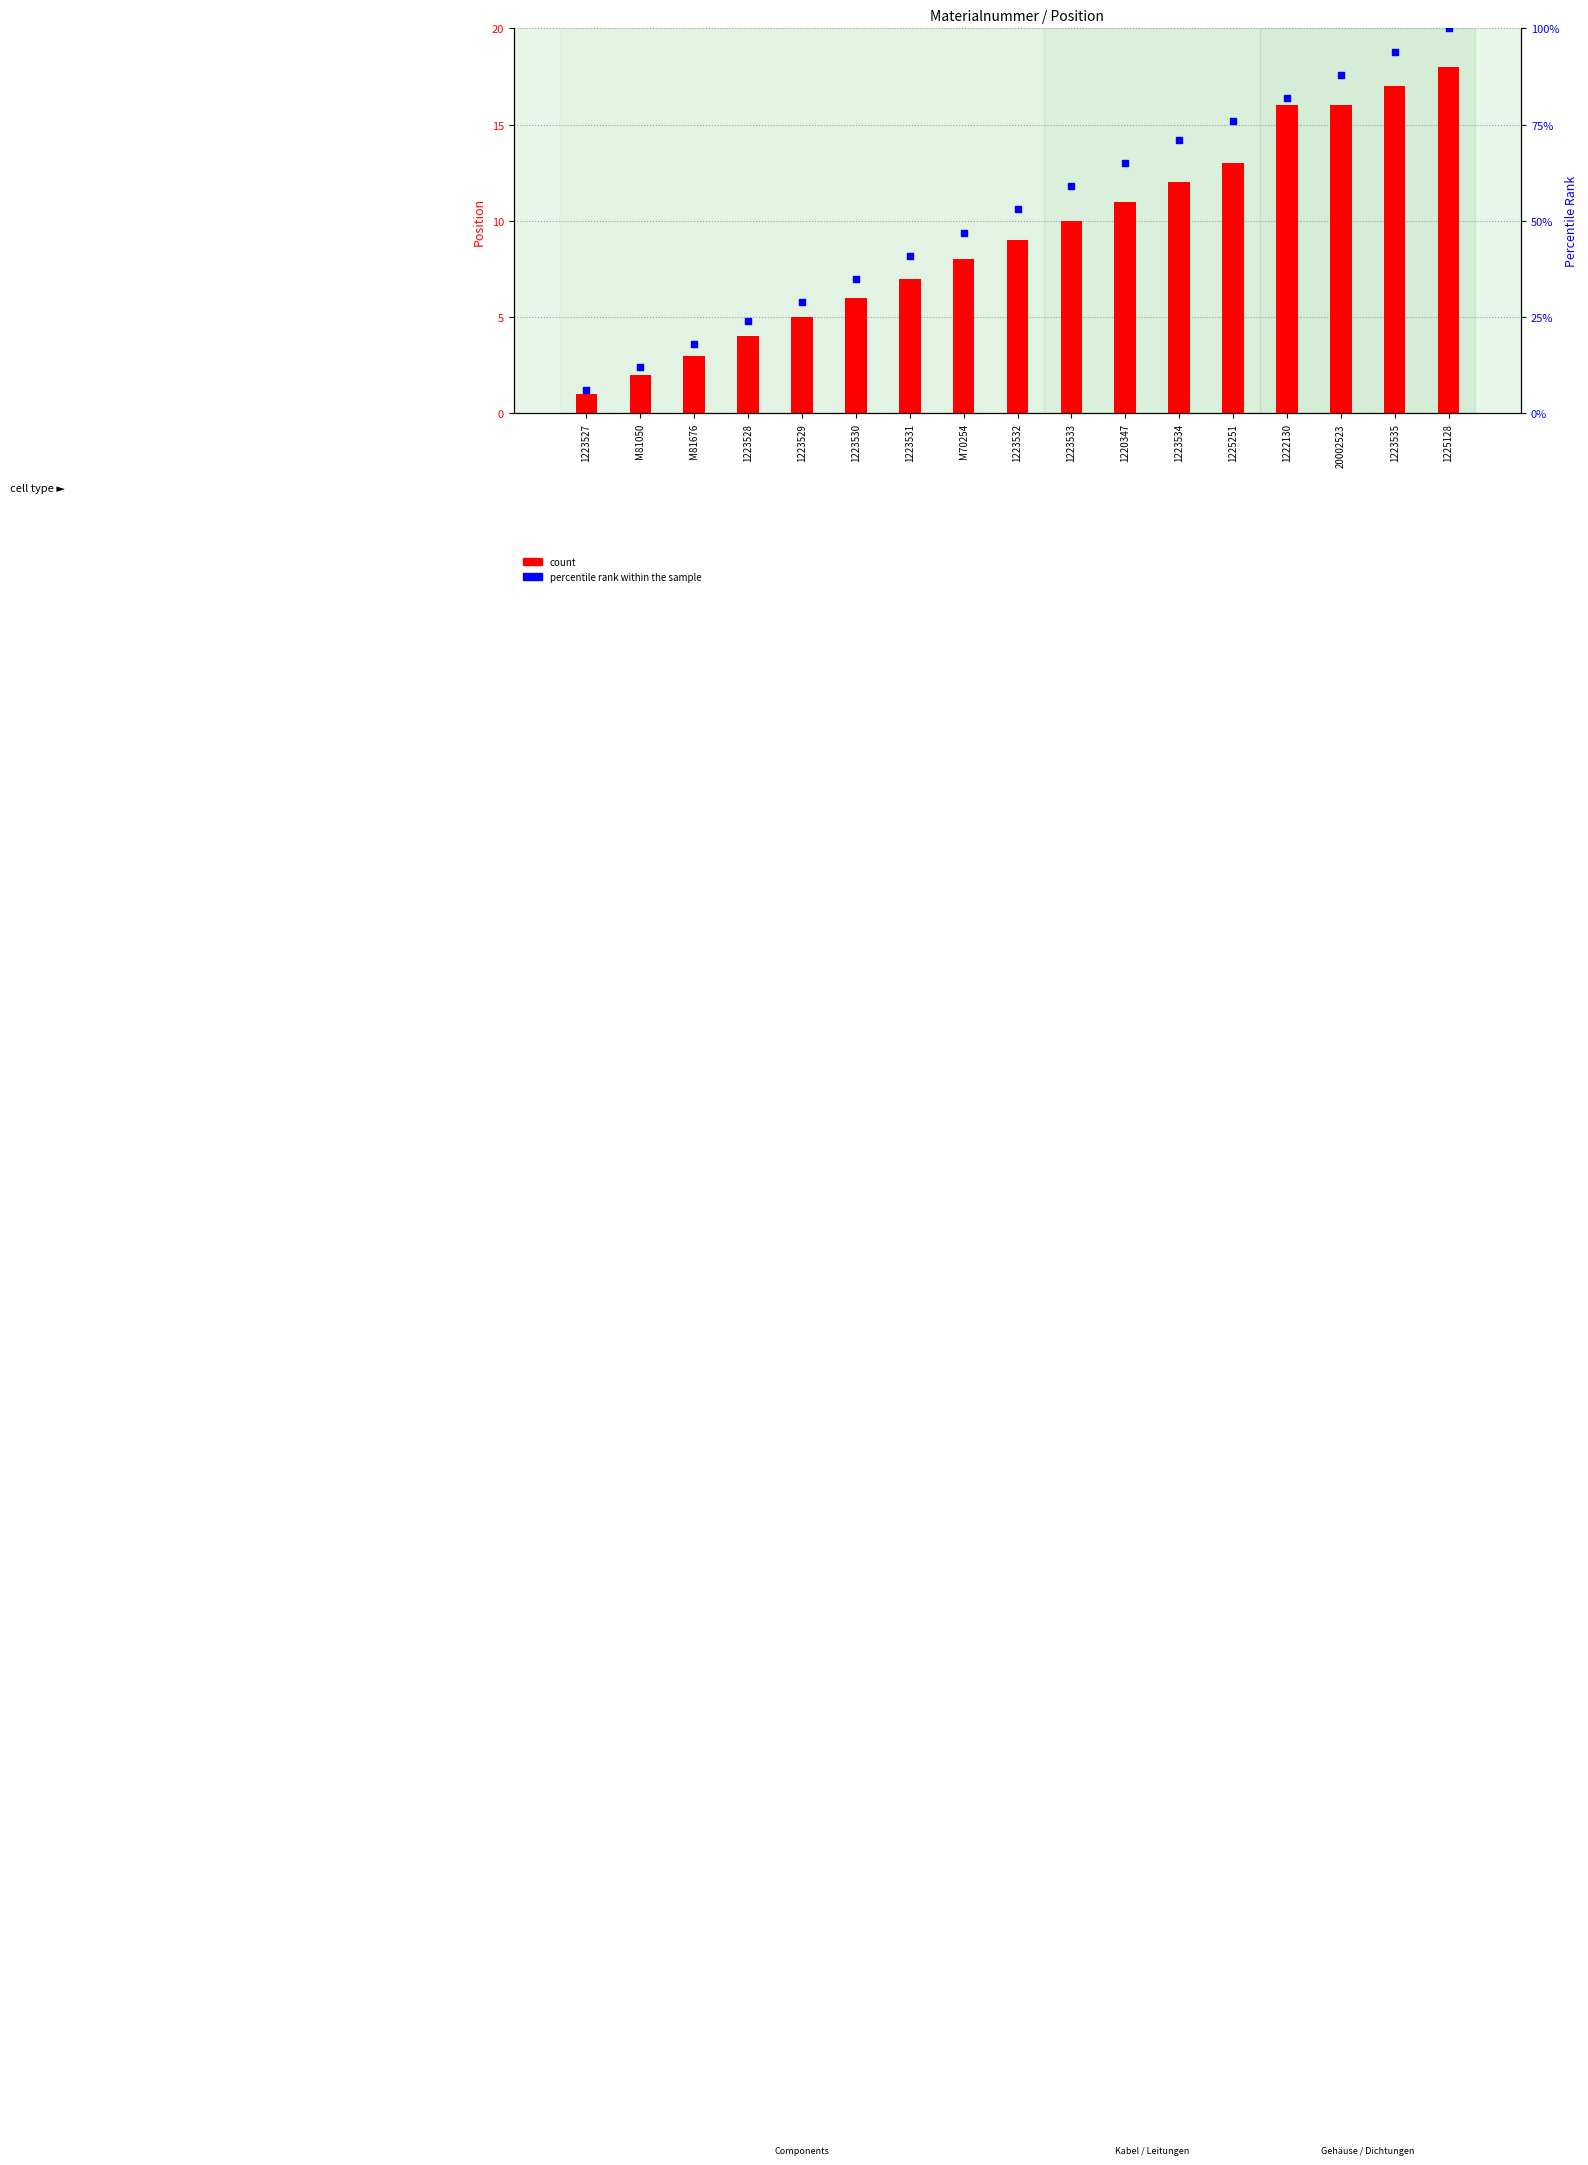

Which series contains the highest Y value?

percentile rank within the sample